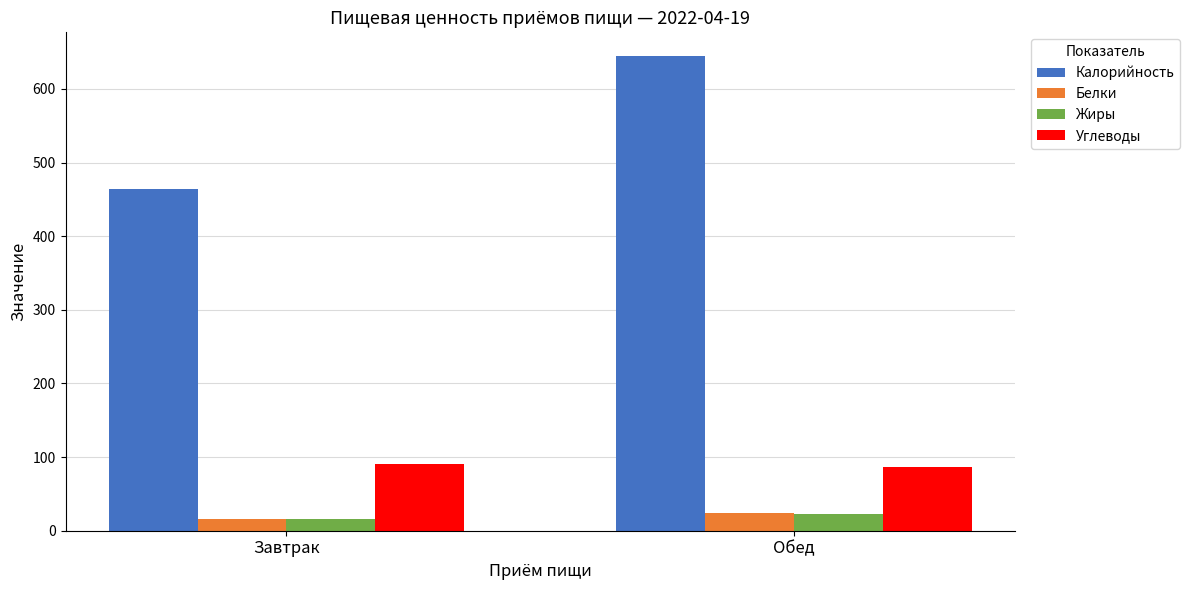

What is the sum of all Углеводы values?

177.6